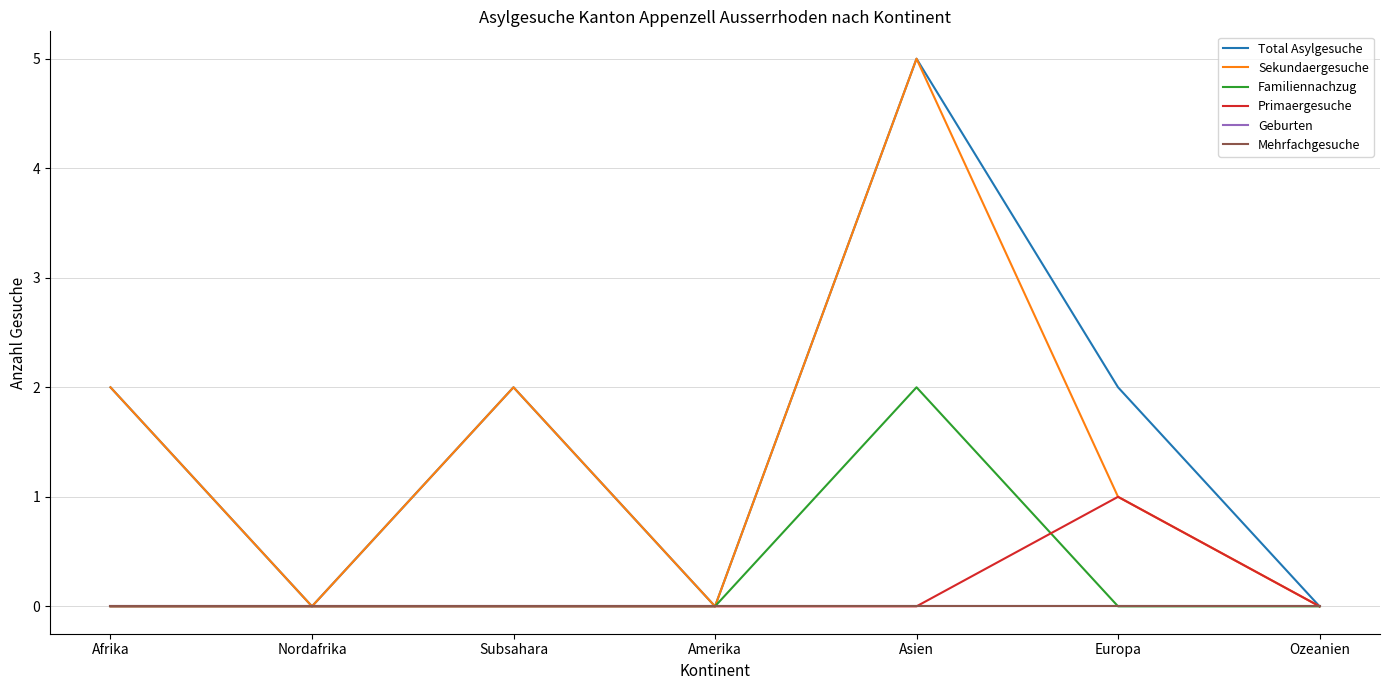

Is this an area chart (filled region under the line)?

No